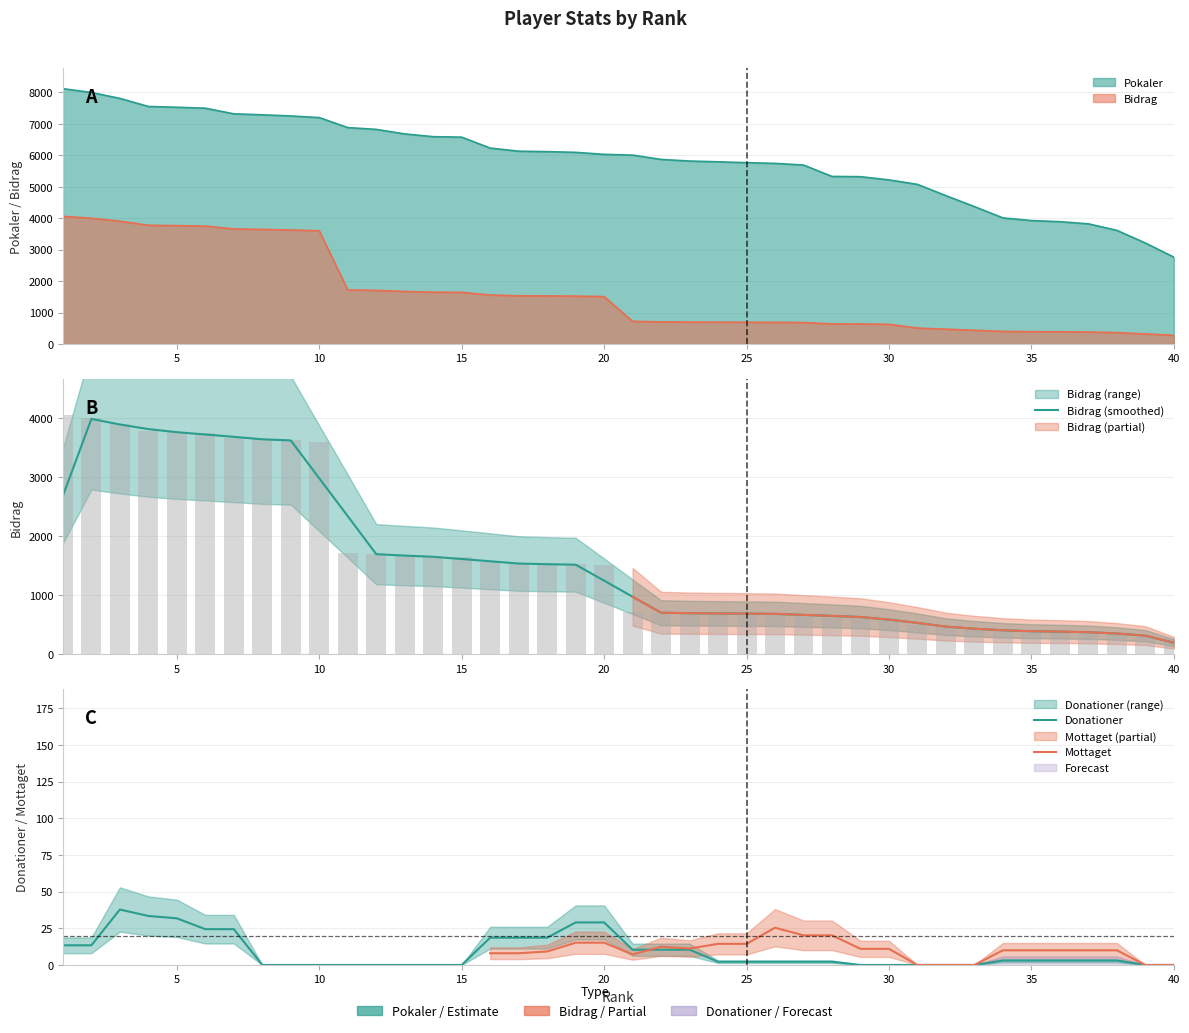

Between 38 and 5, which is larger?

5